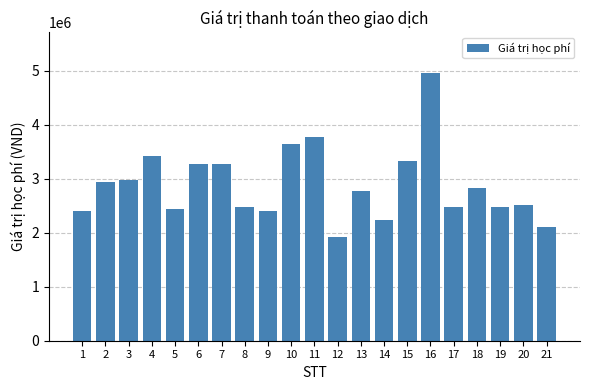

What is the value of the 17th bar from the left?

2480000